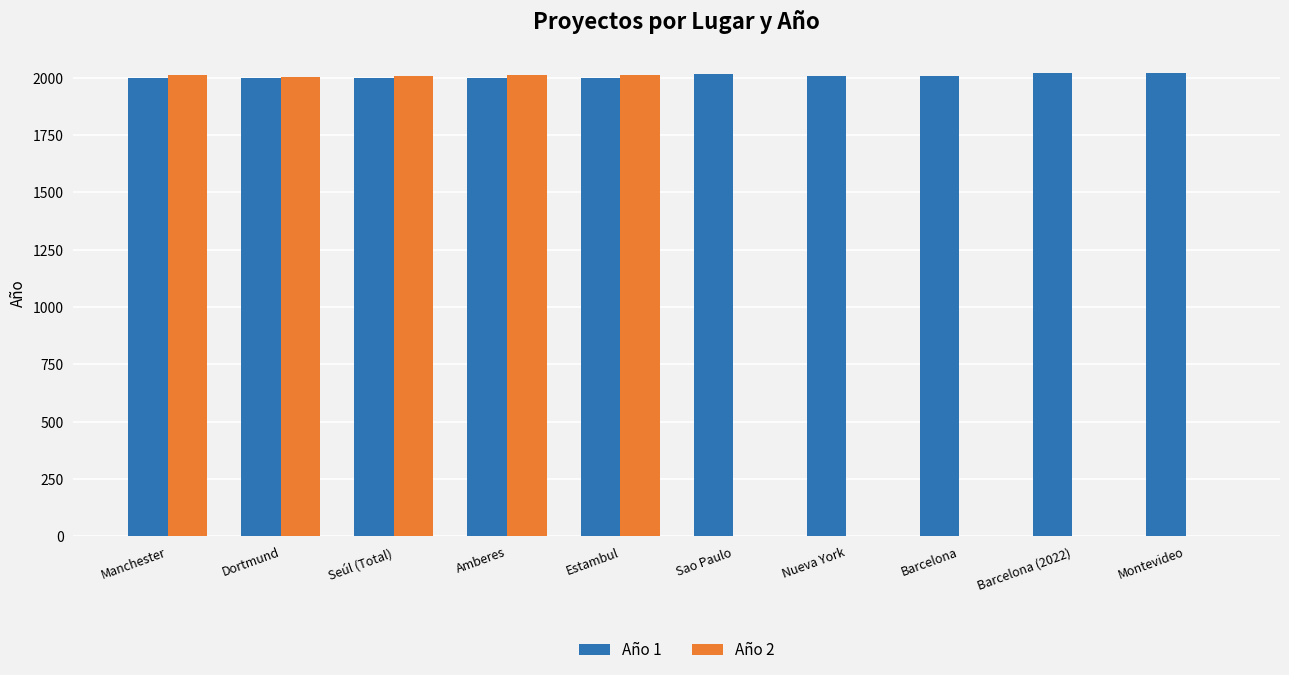

Which series has the largest total across all categories?

Año 1